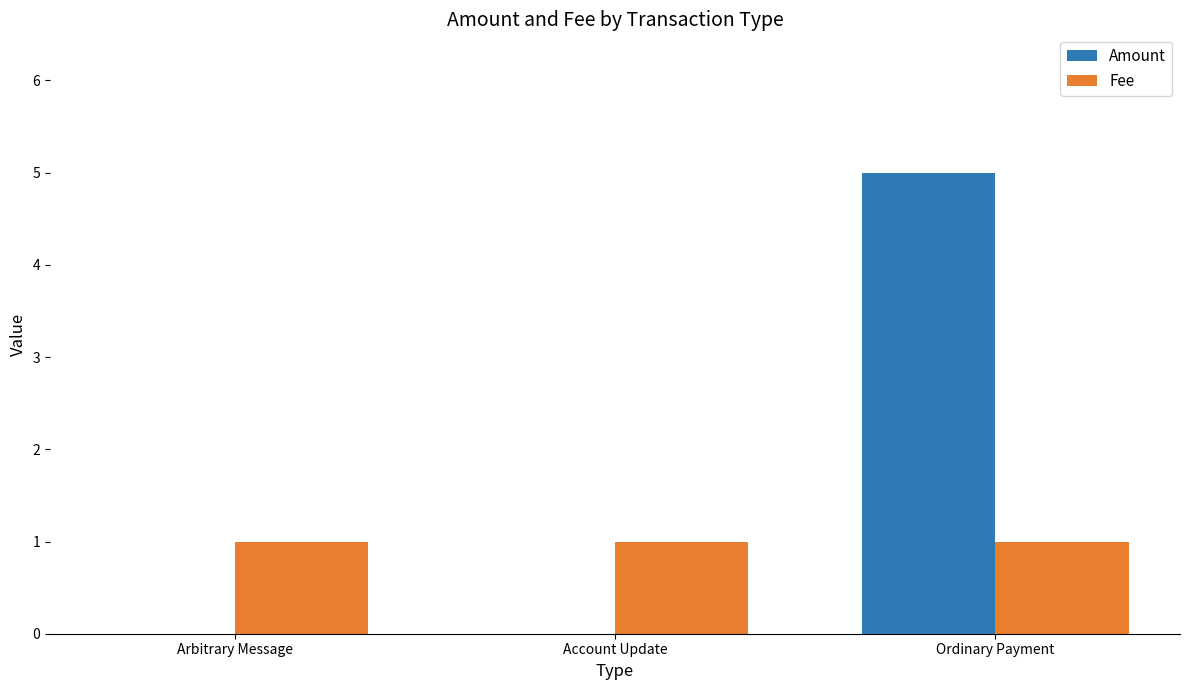

What is the total value across all series at Ordinary Payment?

6